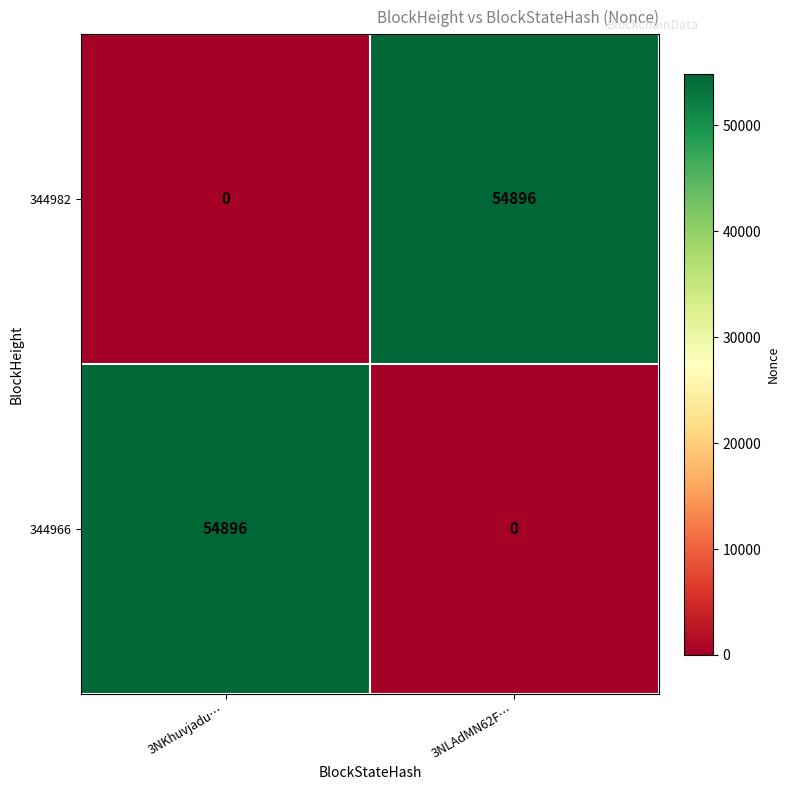

What is the sum of the 344966 values at 3NKhuvjadu… and 3NLAdMN62F…?

54896